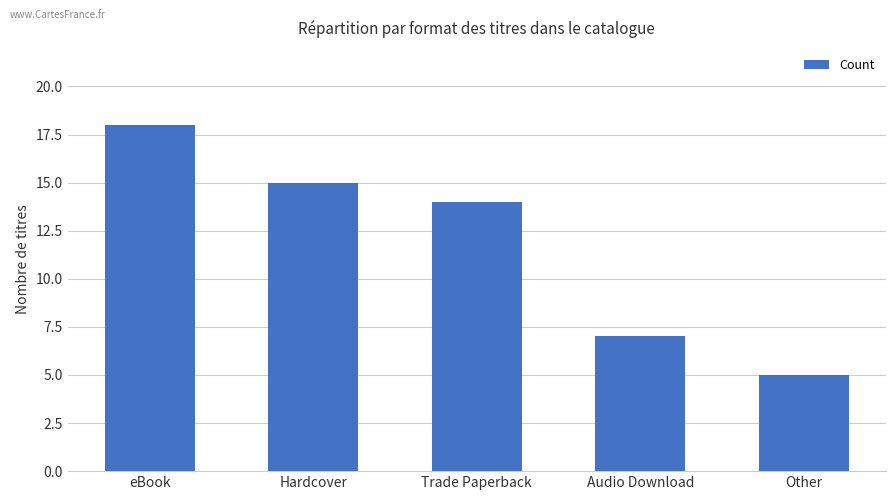

What is the difference between the values at Audio Download and Hardcover?

8